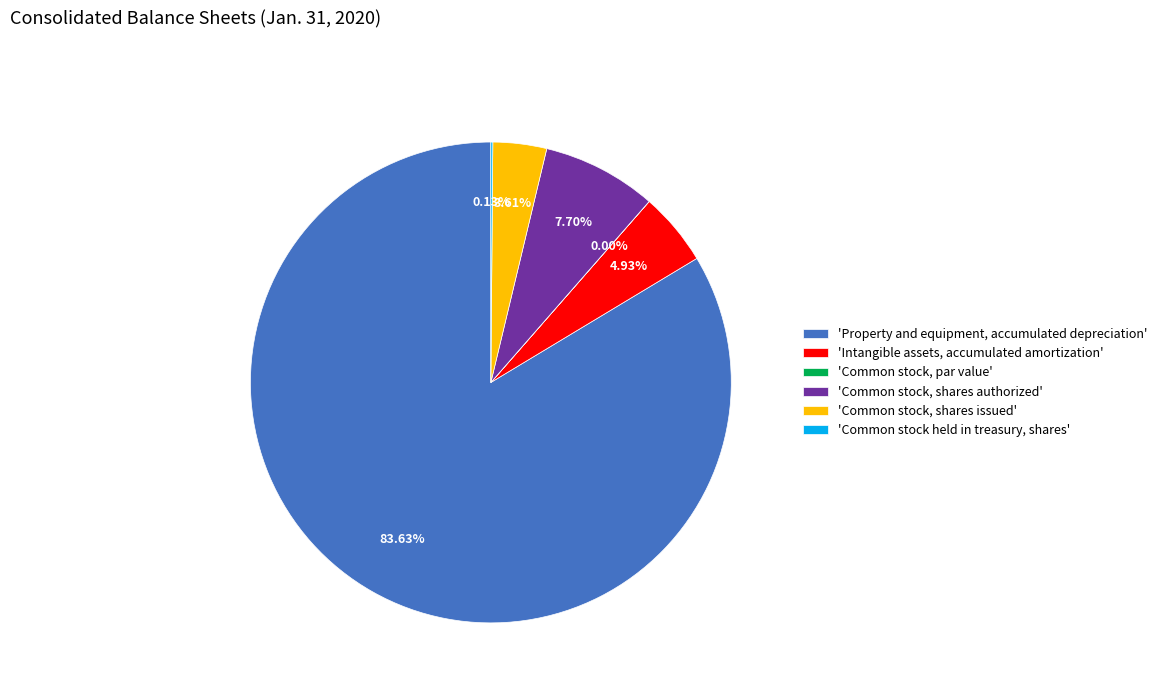

Between 'Intangible assets, accumulated amortization' and 'Common stock, shares authorized', which is larger?

'Common stock, shares authorized'